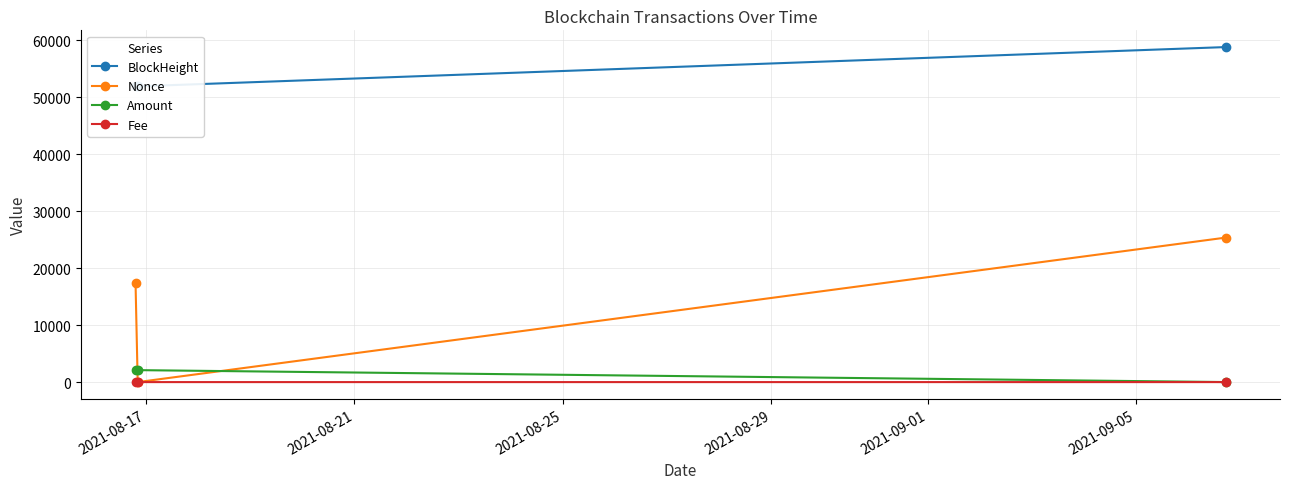

Which category has the lowest value in the Fee series?

2021-08-17